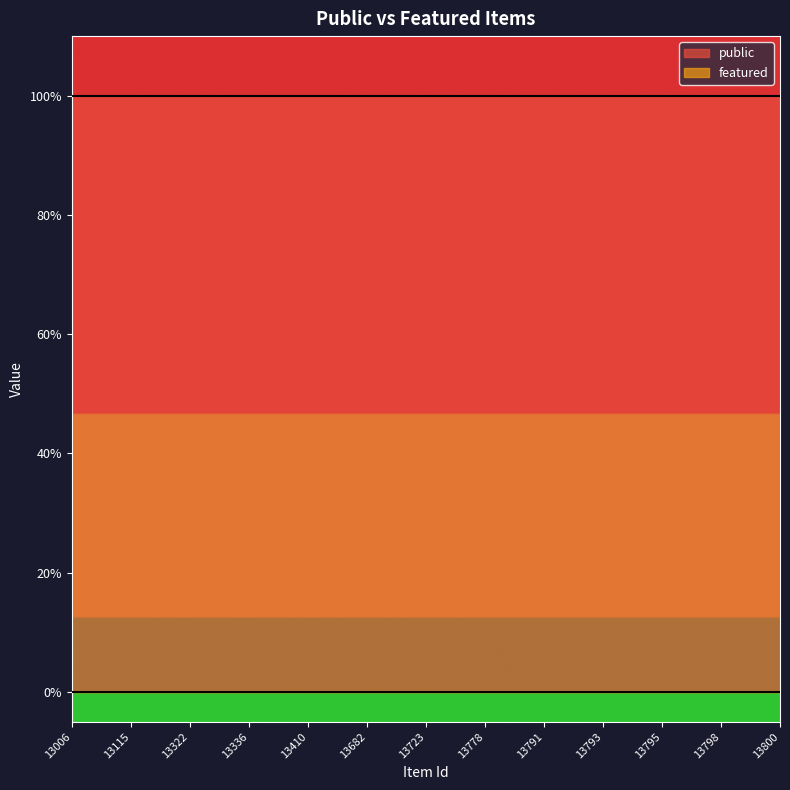

True or false: public has a value of 2 at 13799.

False